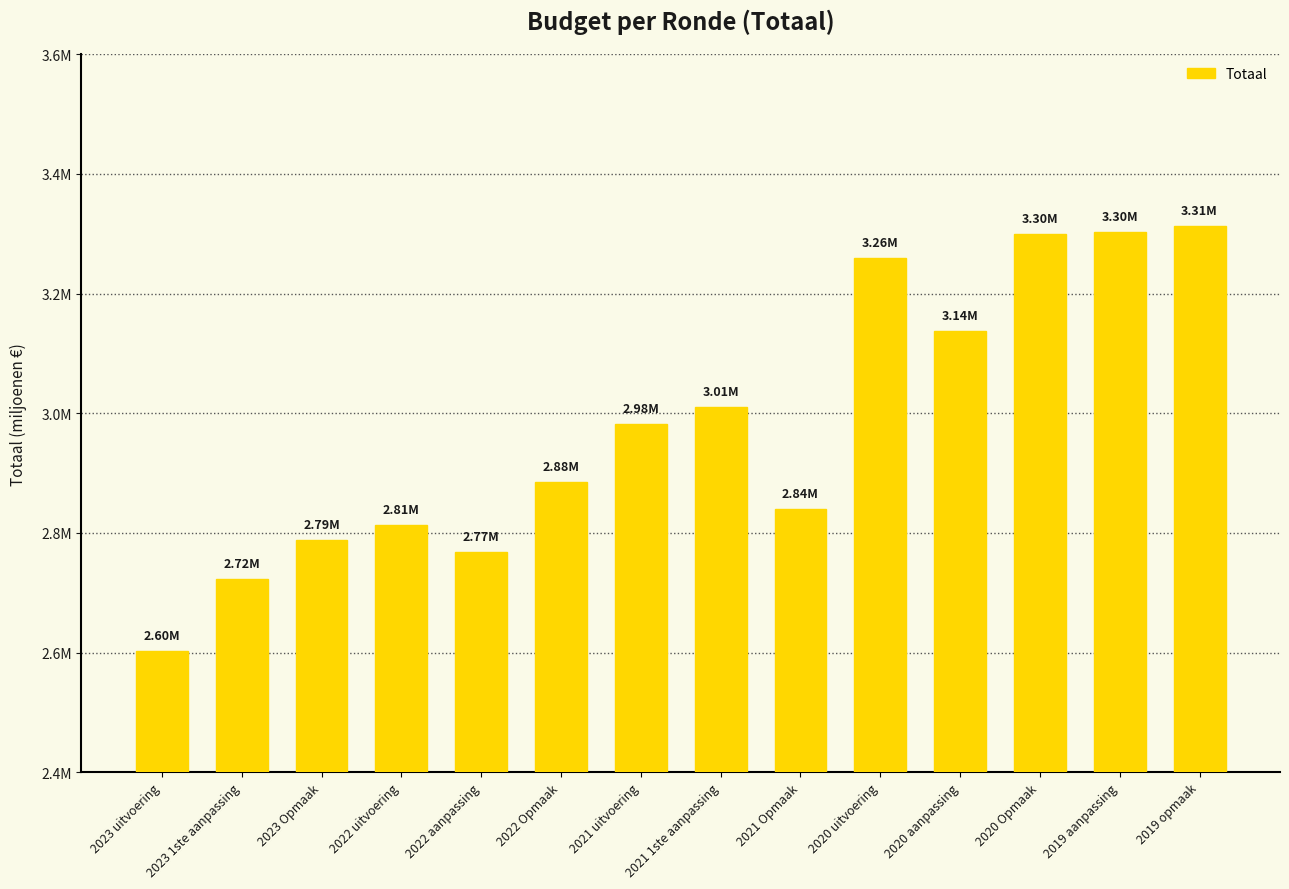

Are the bars horizontal?

No